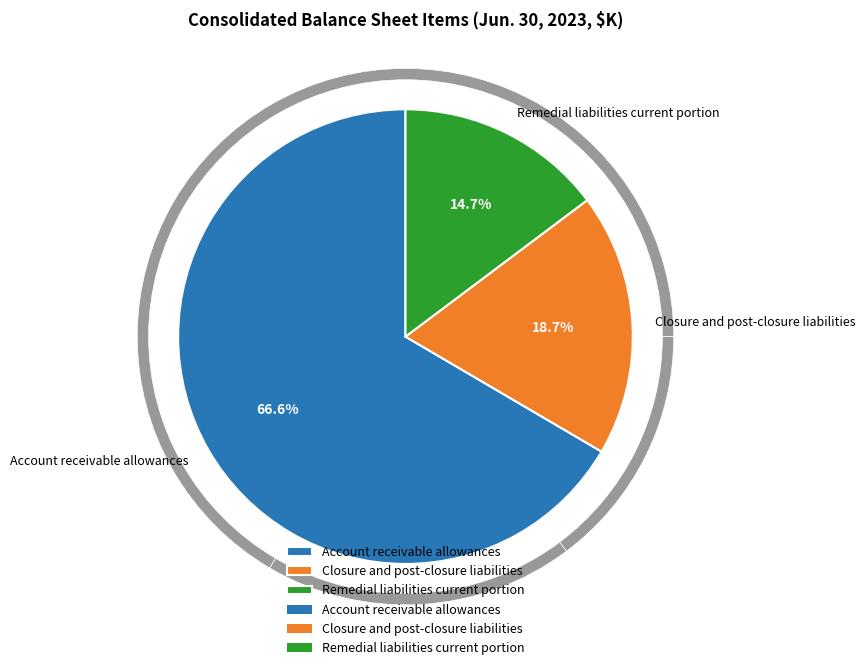

Rank the categories by value from lowest to highest.

Remedial liabilities current portion, Closure and post-closure liabilities, Account receivable allowances